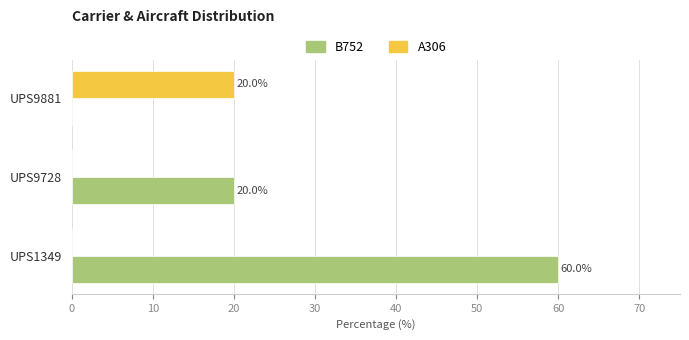

The A306 series shows 8 at UPS1349. True or false?

False